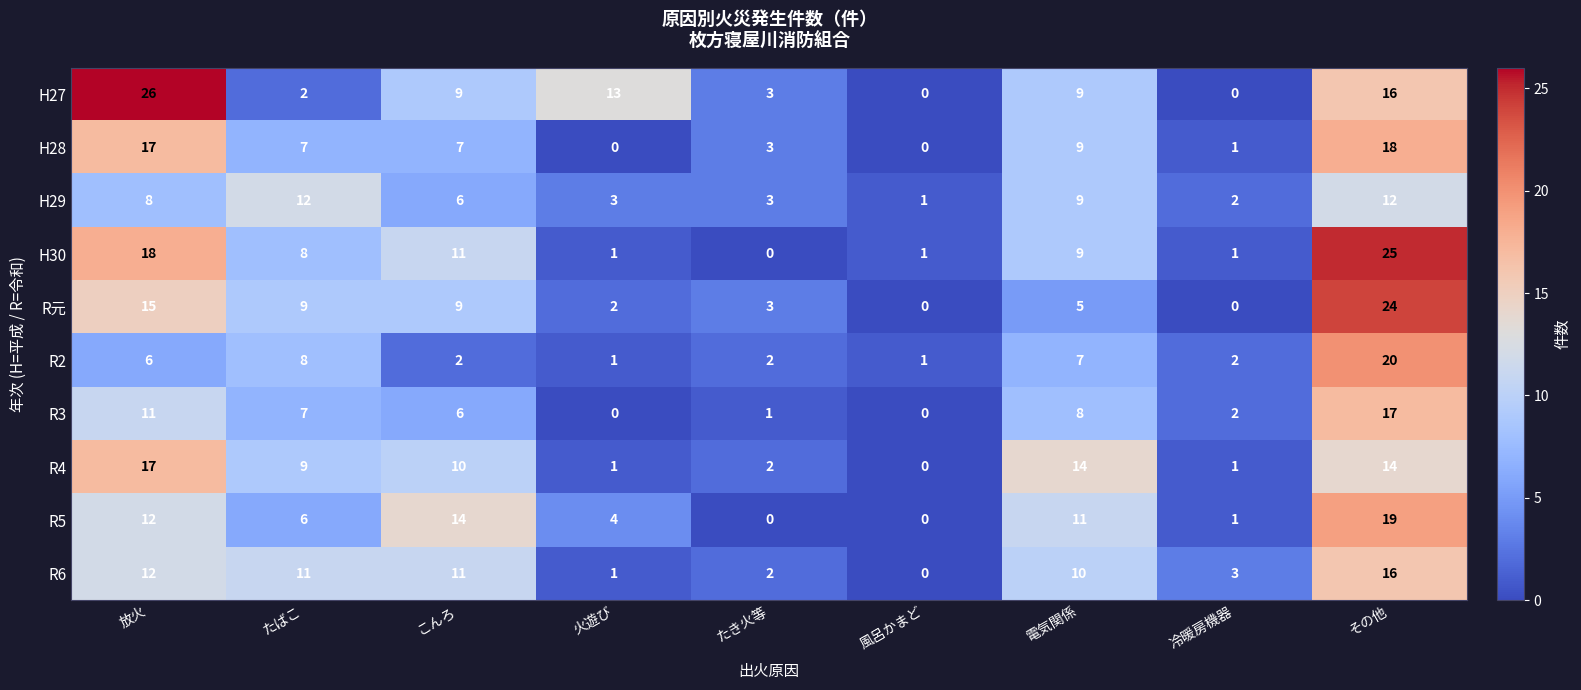

Is it true that R3 equals 0 at 火遊び?

True